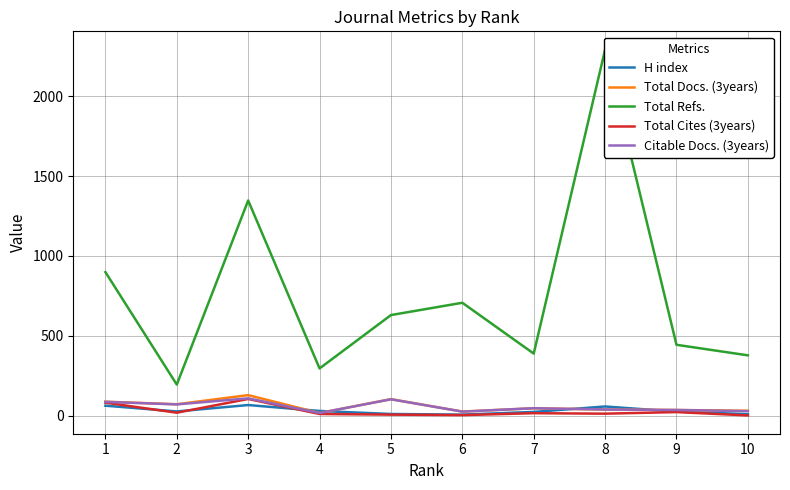

Rank the categories by H index value from lowest to highest.

6, 10, 5, 7, 9, 2, 4, 8, 1, 3